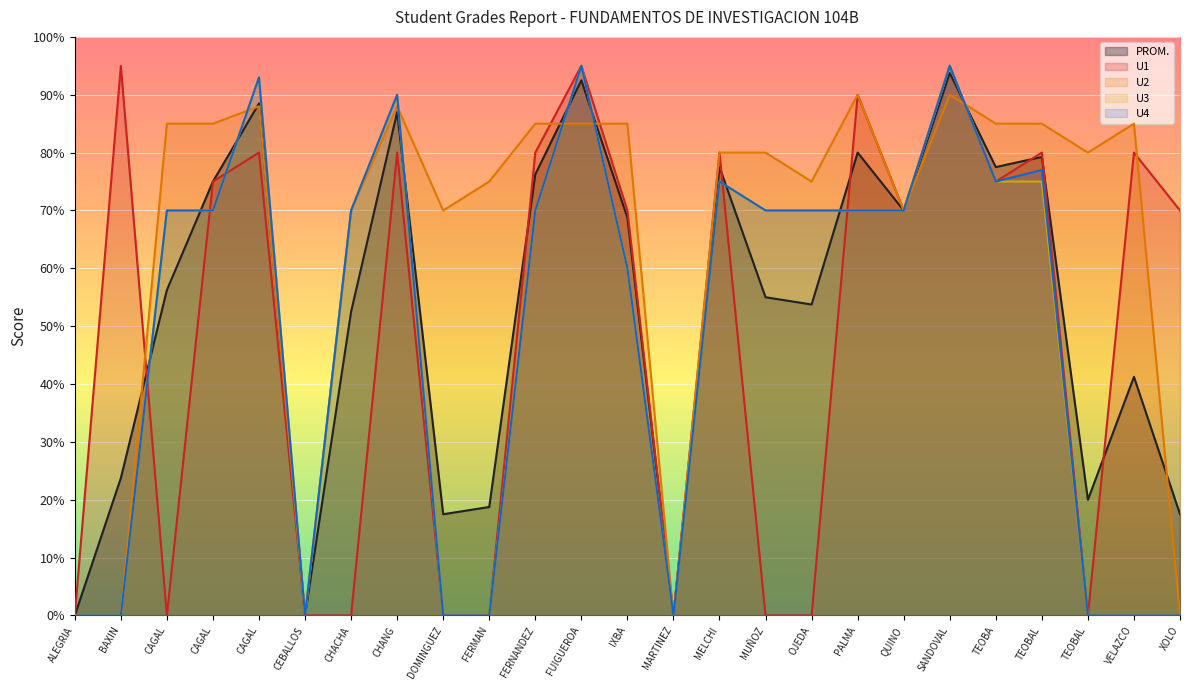

Which series ends up on top after the final intersection of U2 and U4?

U2